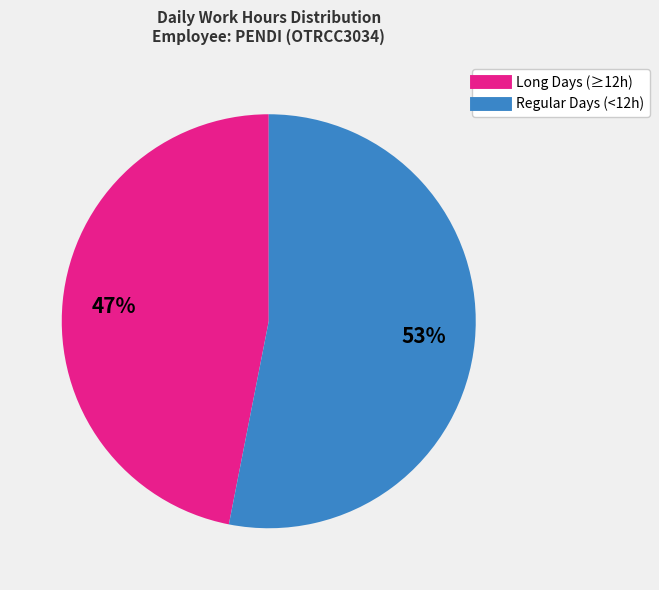

To the nearest percent, what is the average slice percentage?

50%